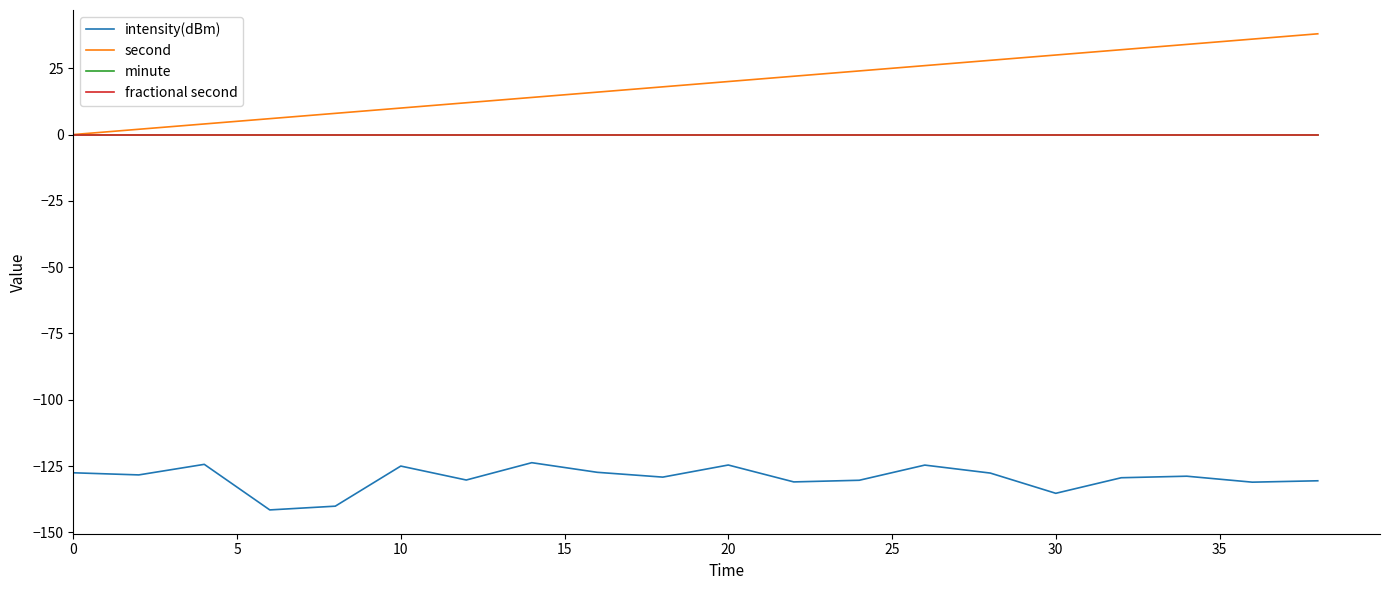

Does the chart have visible grid lines?

No